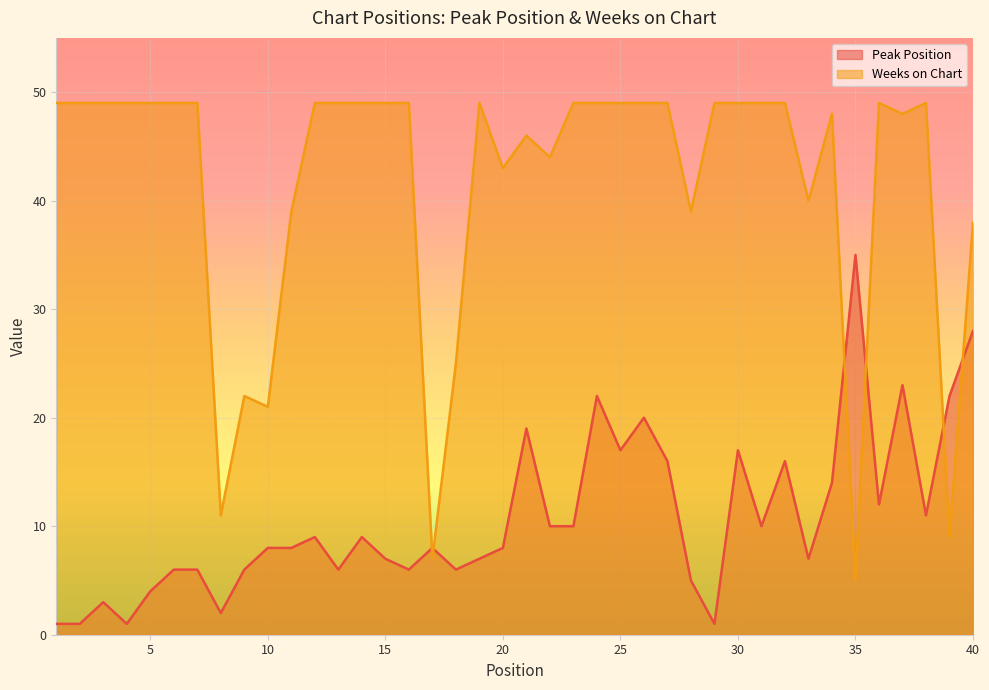

How many lines are shown in the chart?

2